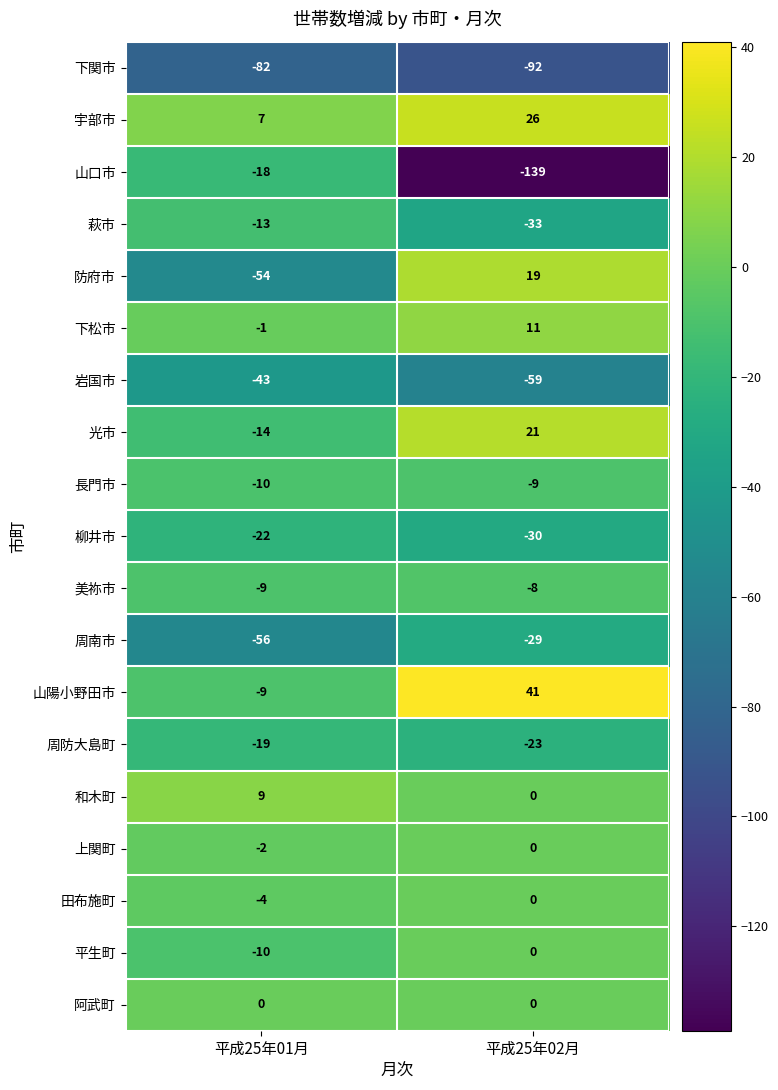

What is the difference between the 萩市 values at 平成25年01月 and 平成25年02月?

20